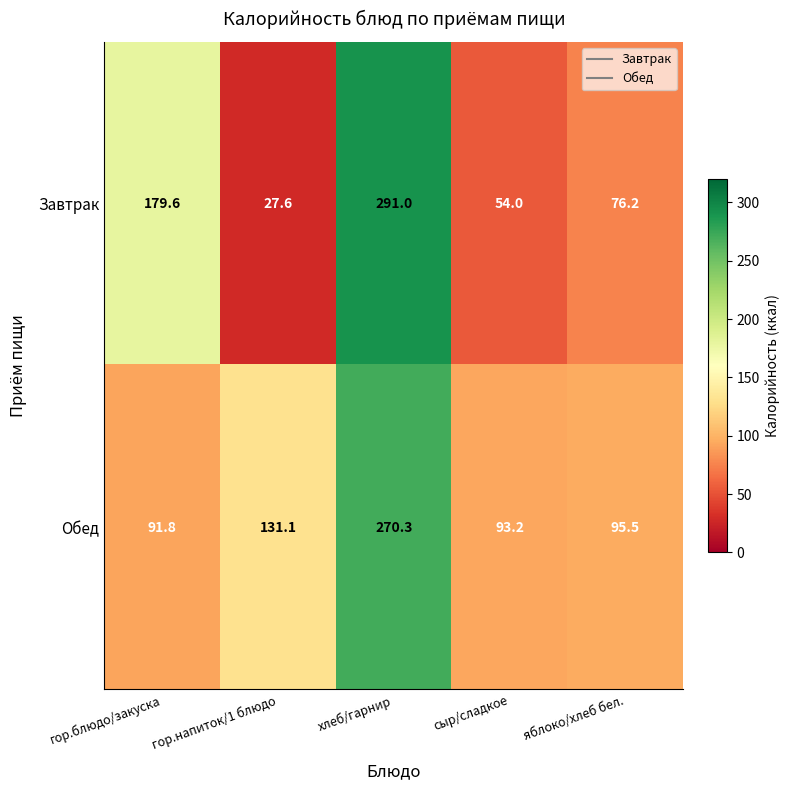

The Обед series shows 131.1 at гор.напиток/1 блюдо. True or false?

True